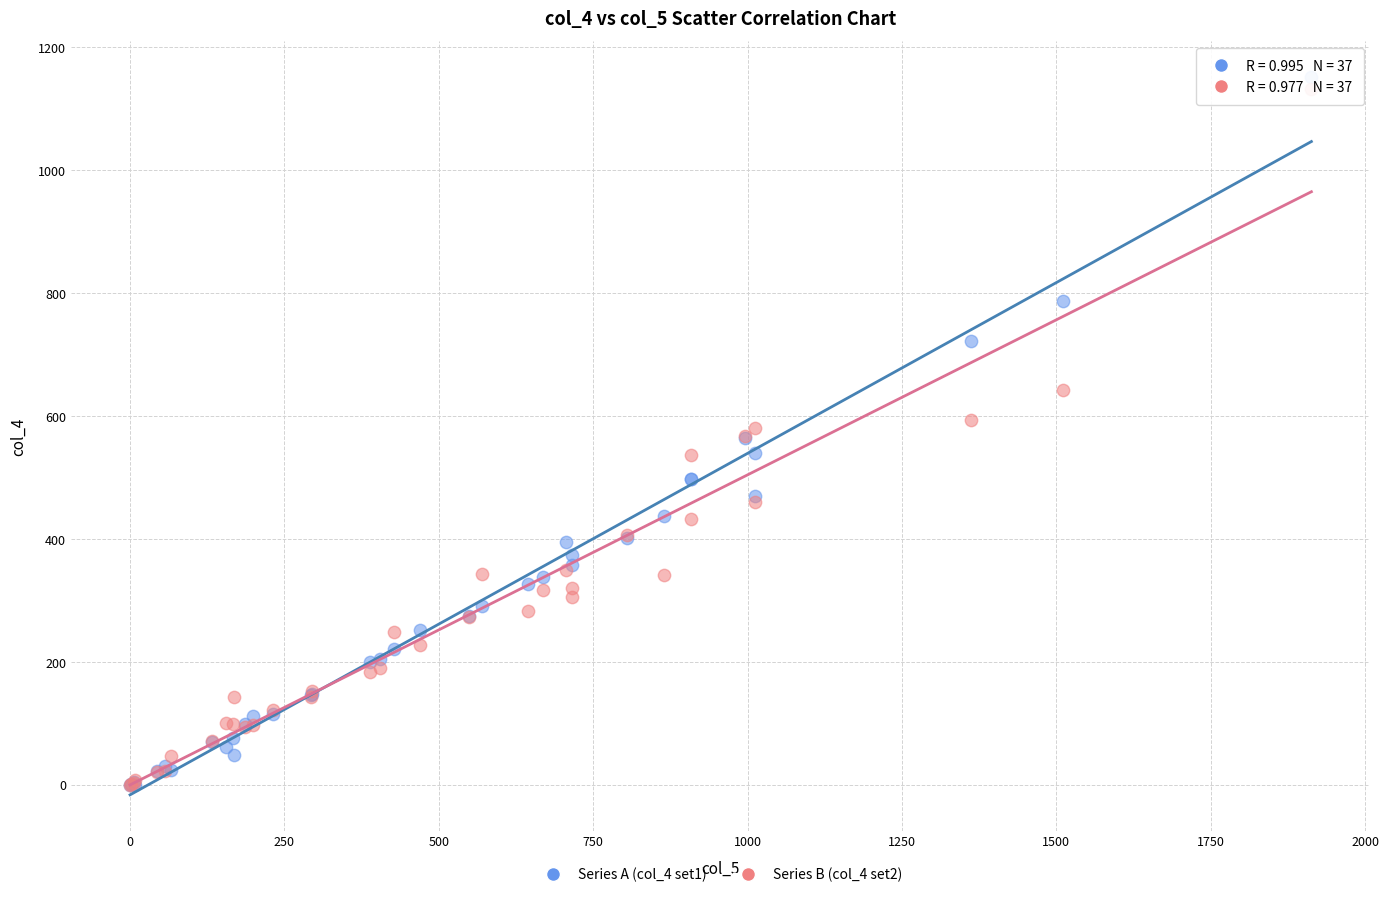

What are all the series names shown in the legend?

Series A (col_4 set1), Series B (col_4 set2)